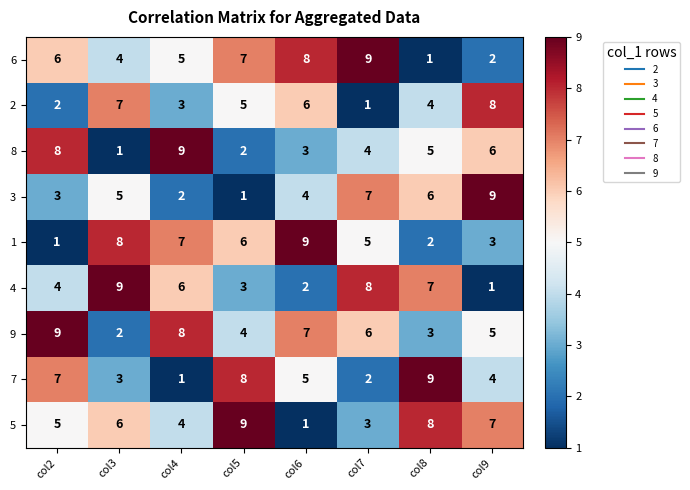

Which series has the largest total across all categories?

9